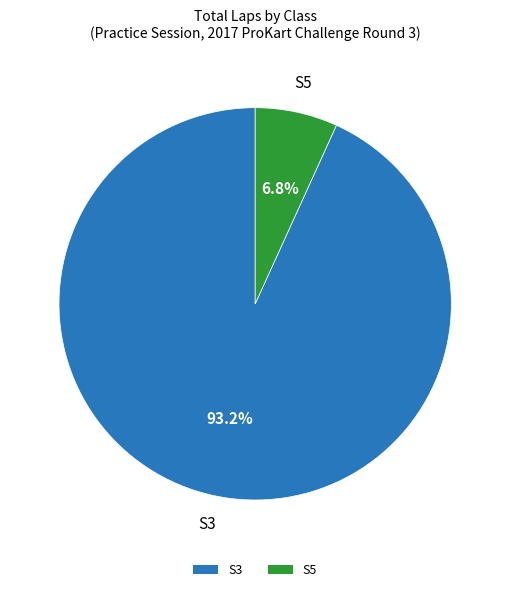

Approximately how many times larger is the value at S3 compared to S5?

13.7